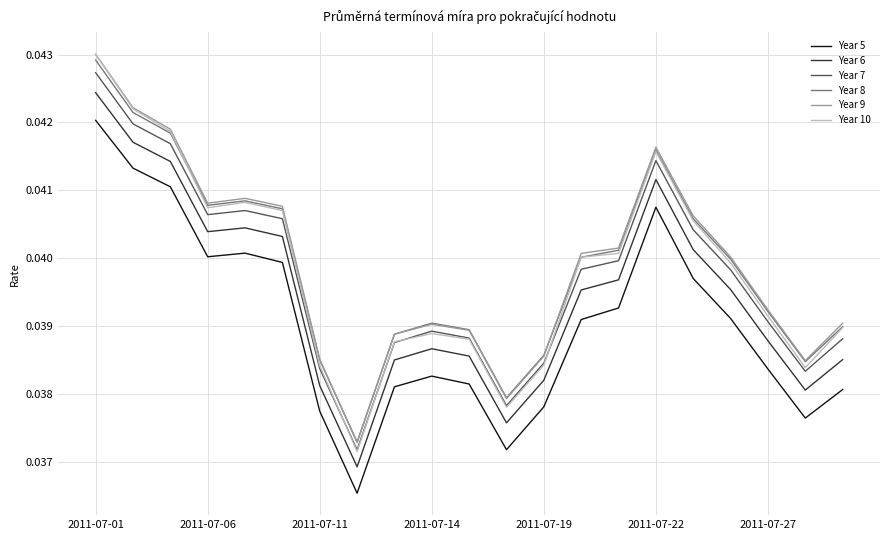

True or false: Year 6 and Year 7 intersect in this chart.

False